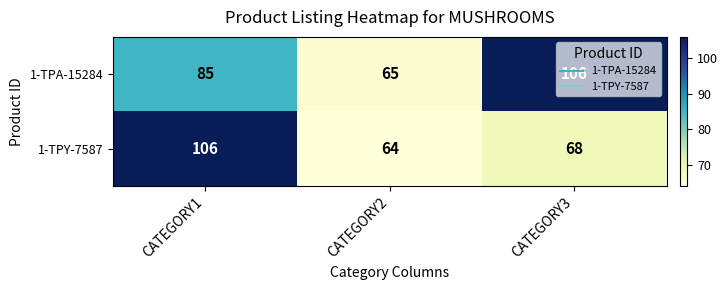

What is the sum of all 1-TPY-7587 values?

238